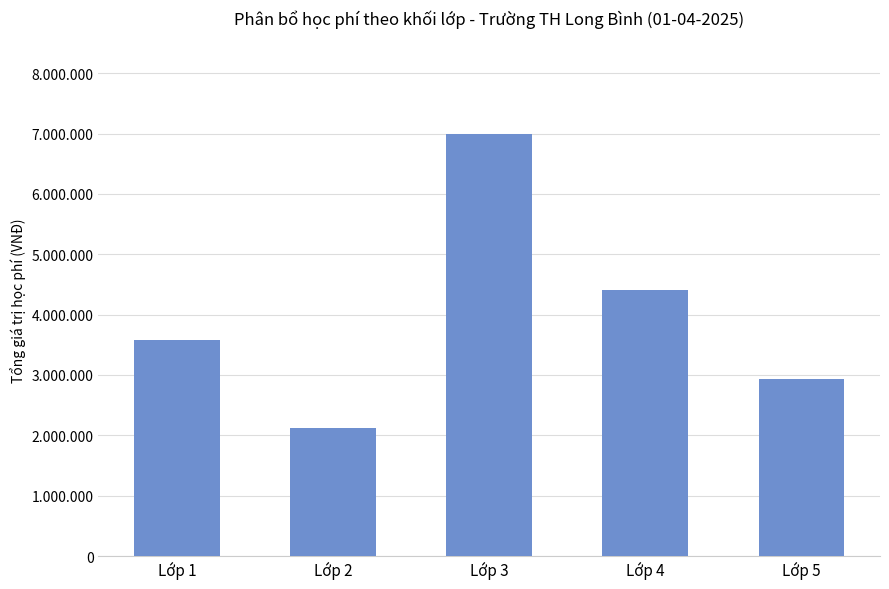

List the labels in order of value, smallest first.

Lớp 2, Lớp 5, Lớp 1, Lớp 4, Lớp 3